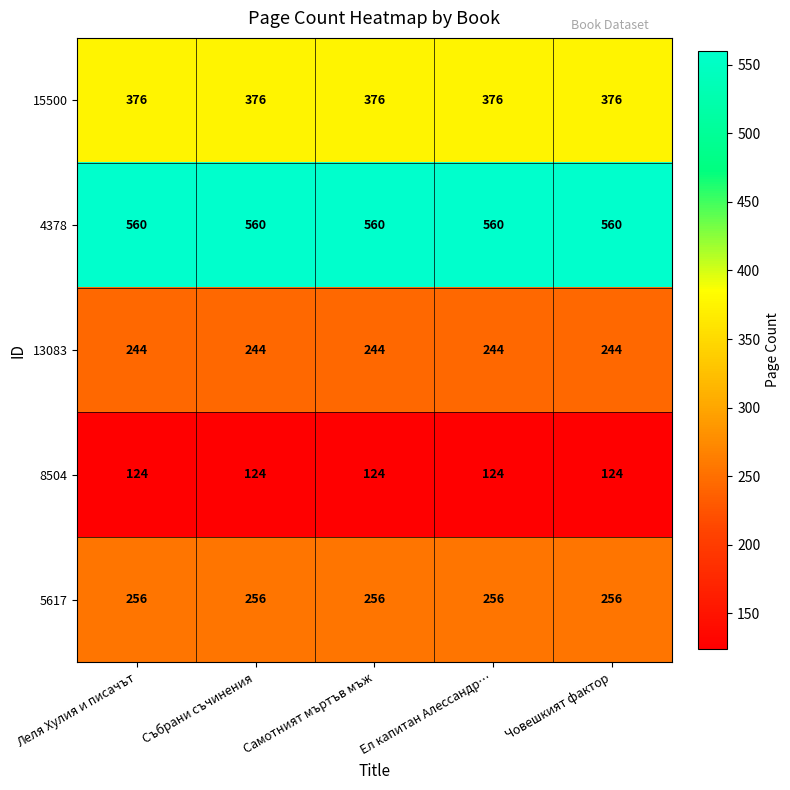

True or false: 4378 has a value of 828 at Самотният мъртъв мъж.

False